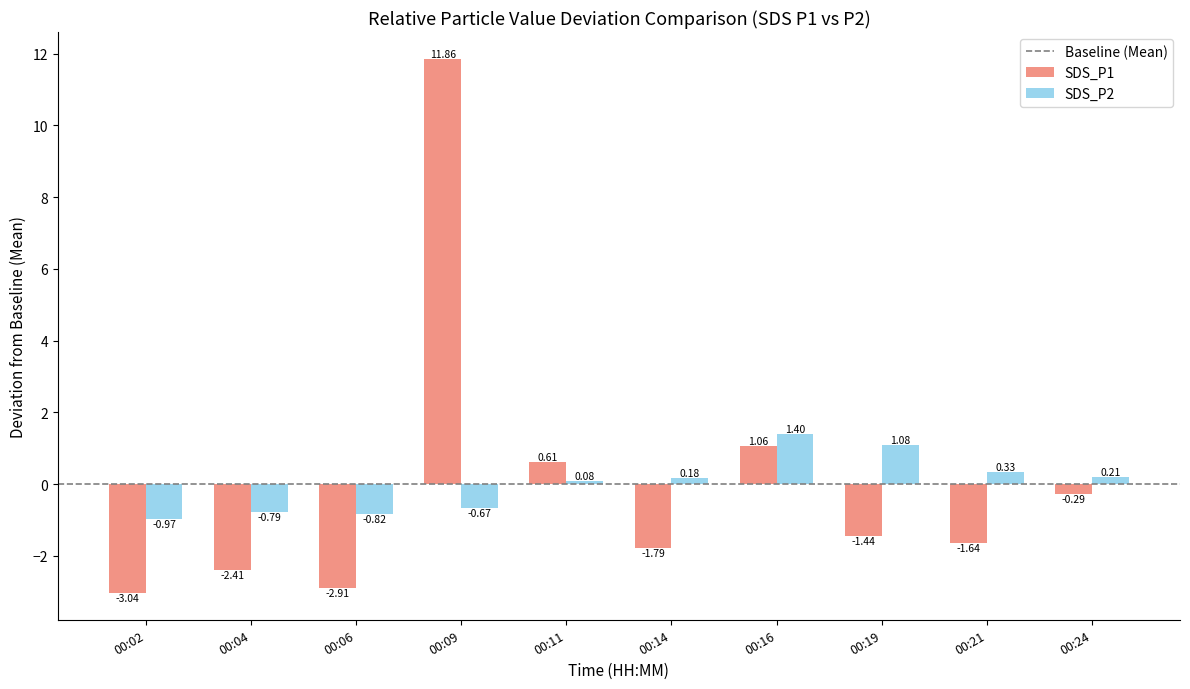

Between 00:14 and 00:24, which series saw the biggest shift?

SDS_P1